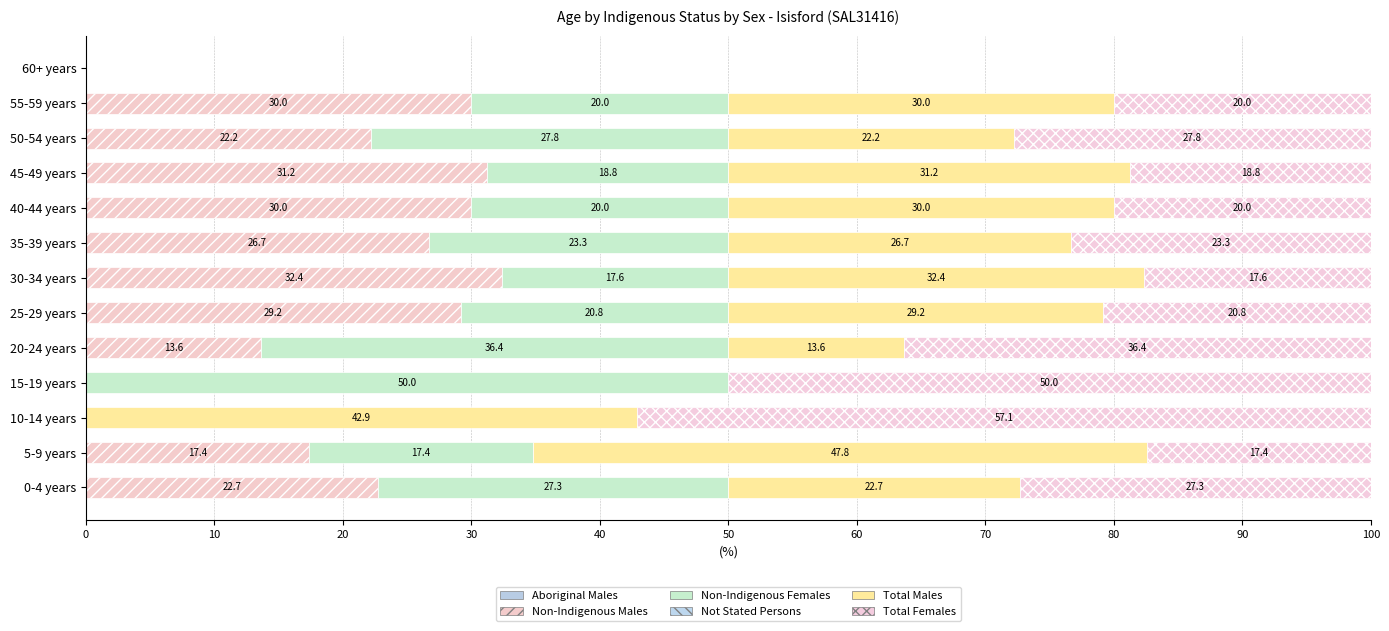

Count the number of data series in this chart.

4